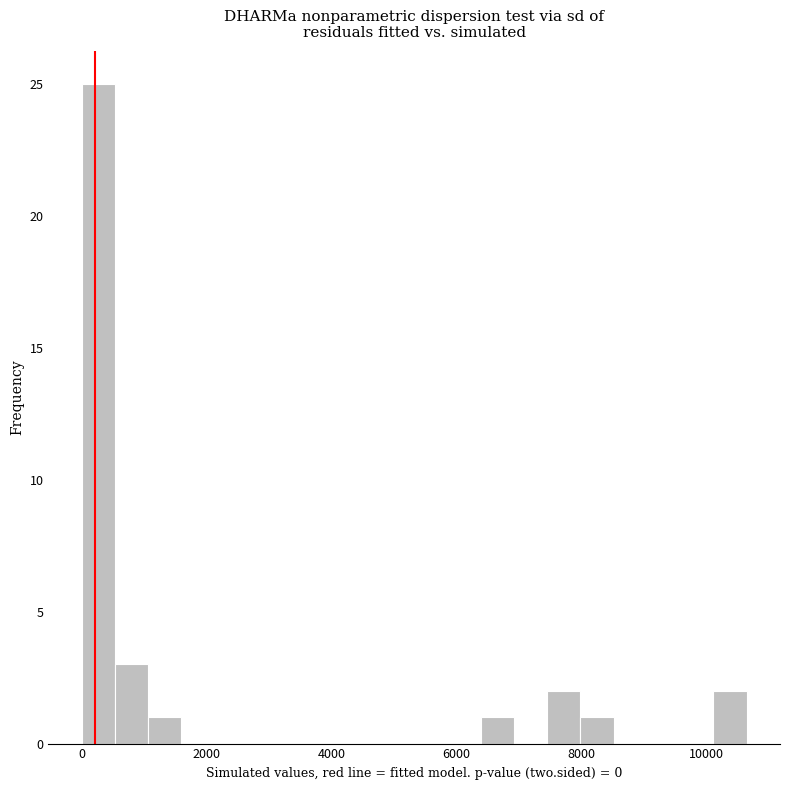

Read against the x-axis, roughly where is the centre of the tallest bar?

200